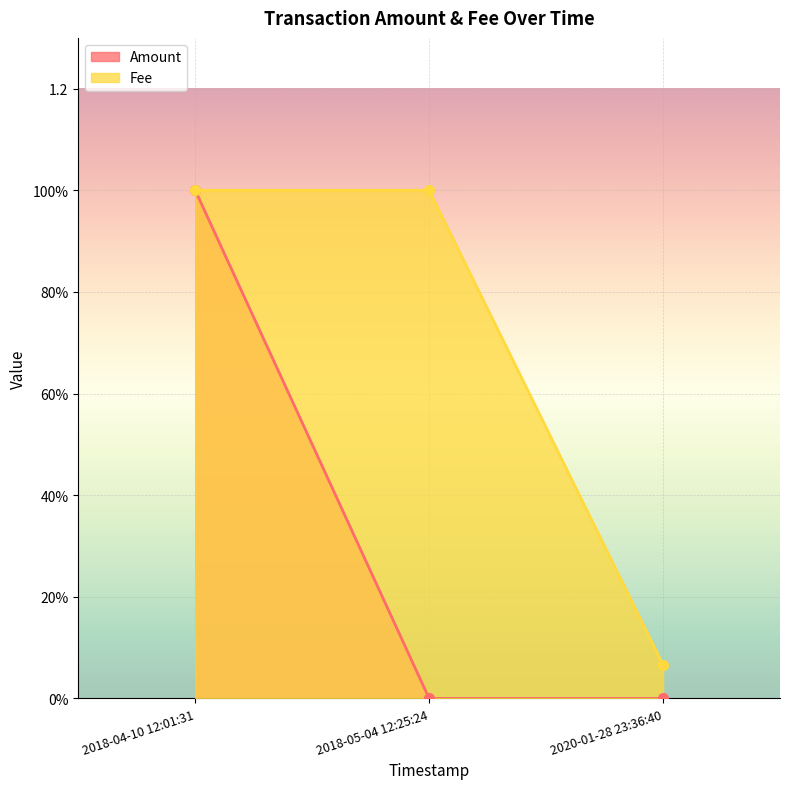

Between 2018-05-04 12:25:24 and 2020-01-28 23:36:40, which series saw the biggest shift?

Amount